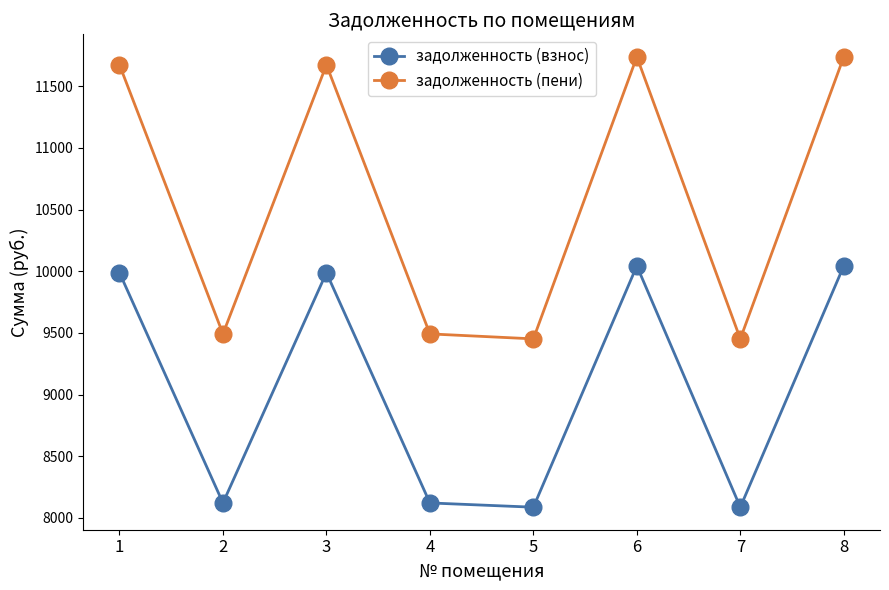

Reading right to left, list all the values displayed in this chart.

задолженность (взнос): 8=10043.4	7=8087.0	6=10043.4	5=8087.0	4=8121.6	3=9987.8	2=8121.6	1=9987.8
задолженность (пени): 8=11738.2	7=9451.7	6=11738.2	5=9451.7	4=9492.1	3=11673.3	2=9492.1	1=11673.3